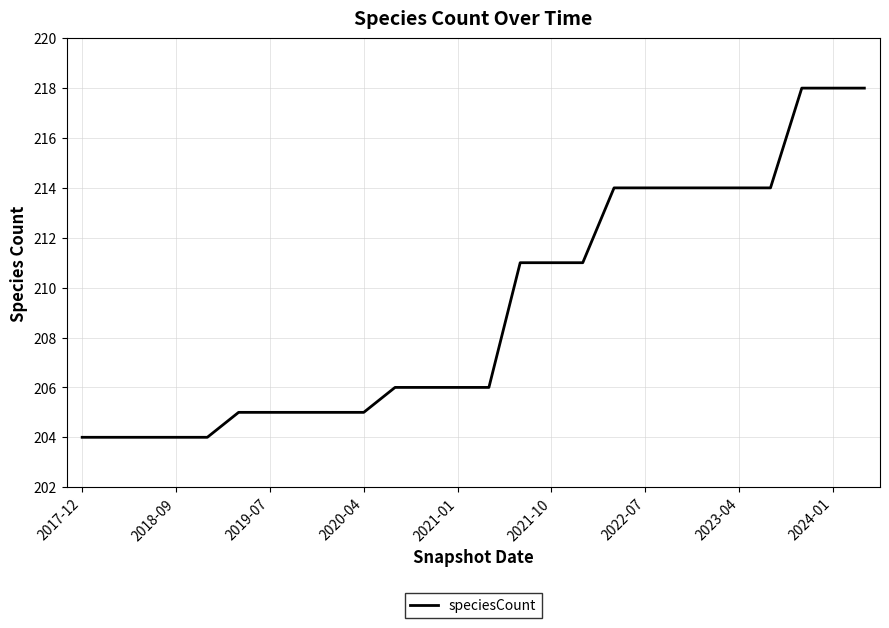

Reading left to right, extract all data points from this chart.

204	204	204	204	204	205	205	205	205	205	206	206	206	206	211	211	211	214	214	214	214	214	214	218	218	218